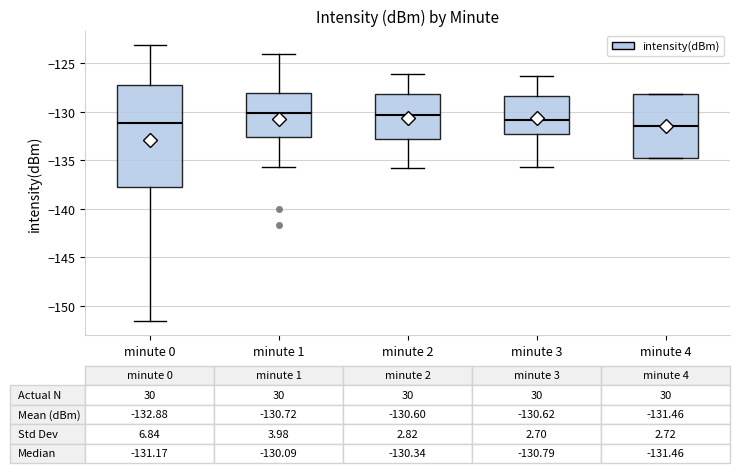

Comparing the boxes themselves (not the whiskers), which one is the tallest?

minute 0